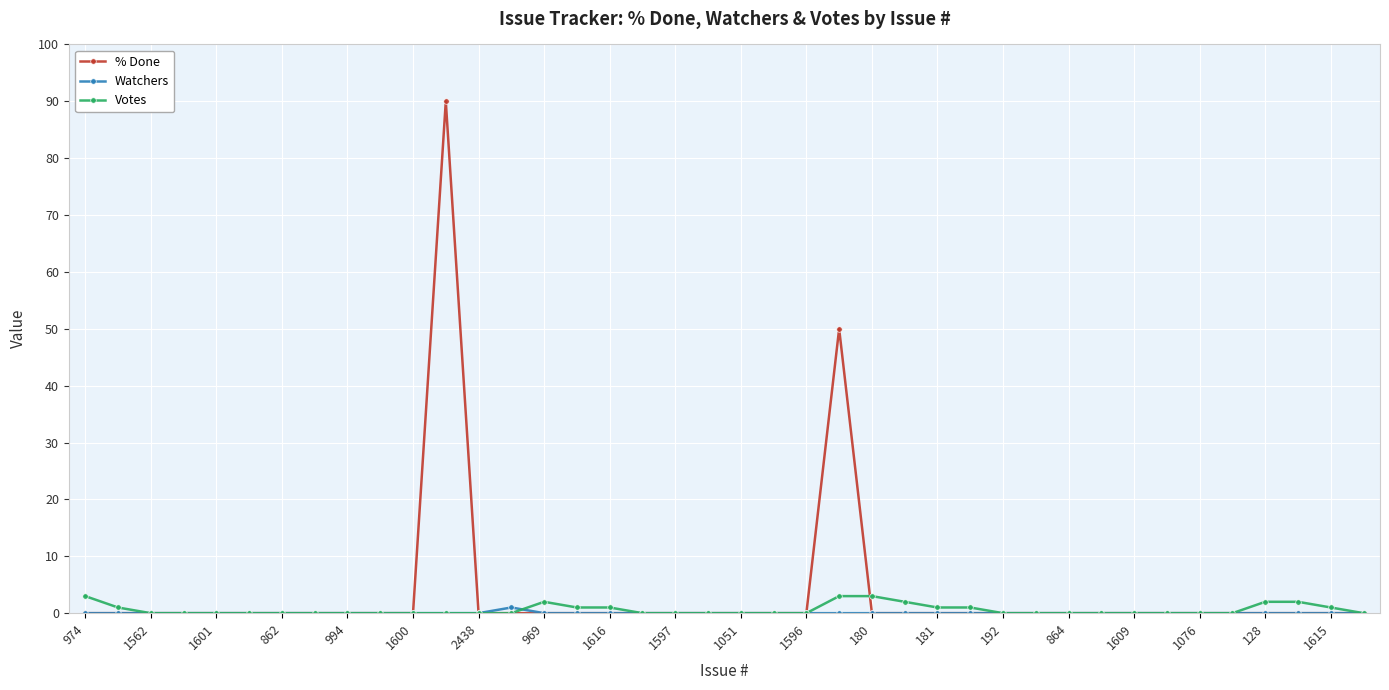

What is the difference between the maximum and second lowest values in the Votes series?

3